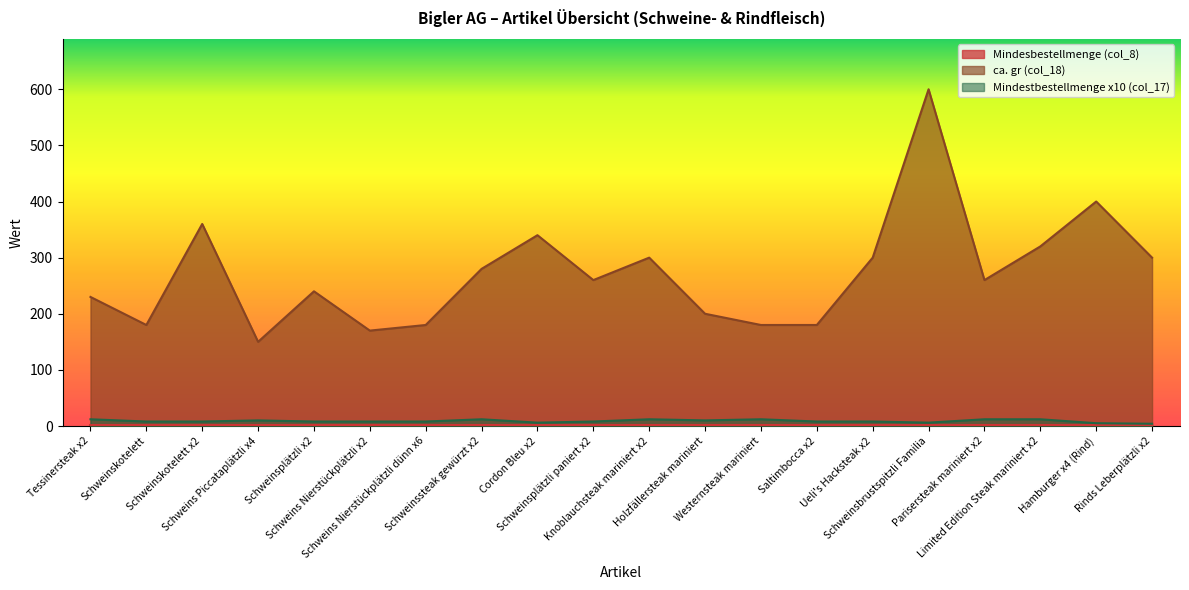

In Mindestbestellmenge x10 (col_17), how many points are higher than both neighbors (excluding endpoints)?

4